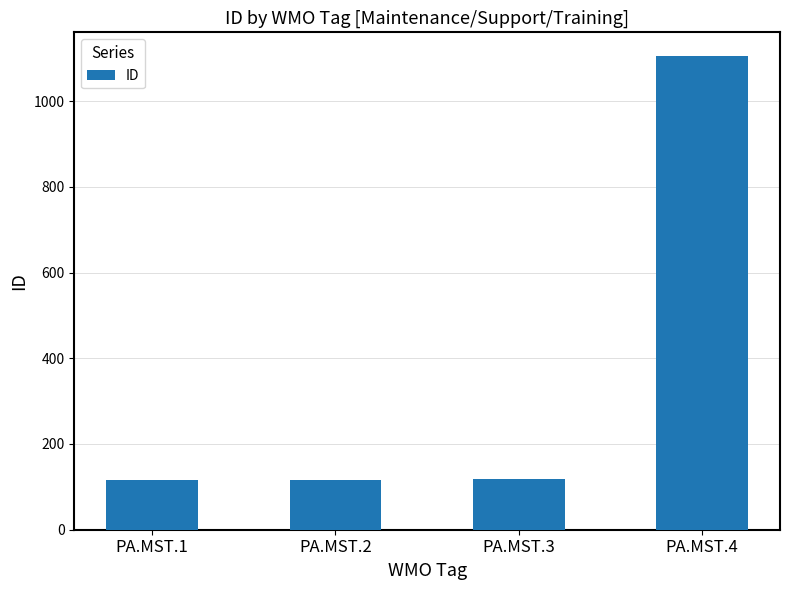

What is the difference between the maximum and minimum values?

989